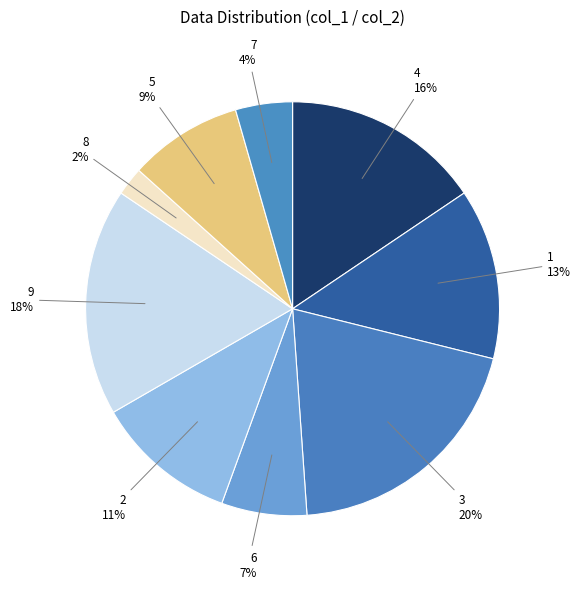

How many segments does this pie chart have?

9